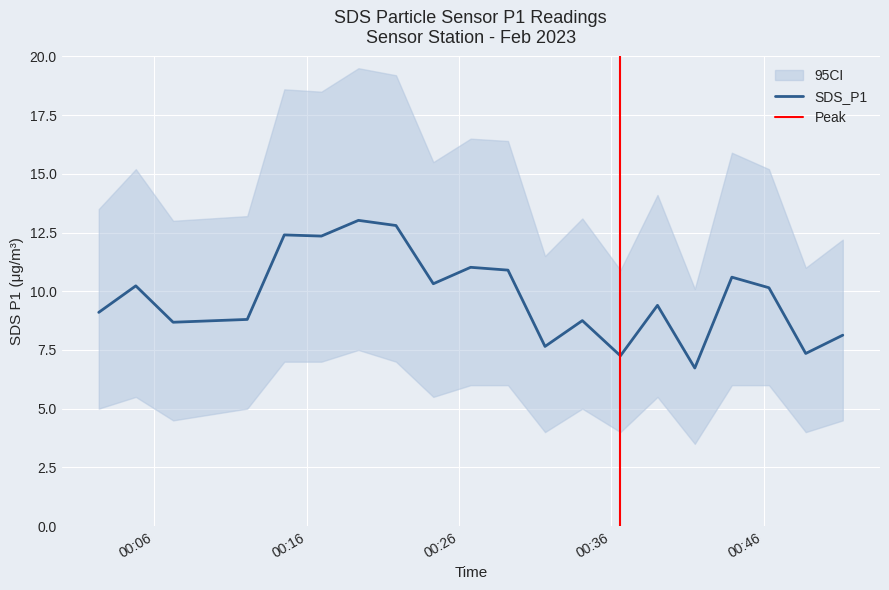

List the labels in order of ci_lower value, smallest first.

2023/02/03 00:41:29, 2023/02/03 00:31:39, 2023/02/03 00:36:36, 2023/02/03 00:48:46, 2023/02/03 00:07:14, 2023/02/03 00:51:12, 2023/02/03 00:02:21, 2023/02/03 00:12:06, 2023/02/03 00:34:06, 2023/02/03 00:04:47, 2023/02/03 00:24:19, 2023/02/03 00:39:02, 2023/02/03 00:26:46, 2023/02/03 00:29:13, 2023/02/03 00:43:55, 2023/02/03 00:46:21, 2023/02/03 00:14:32, 2023/02/03 00:16:58, 2023/02/03 00:21:52, 2023/02/03 00:19:24